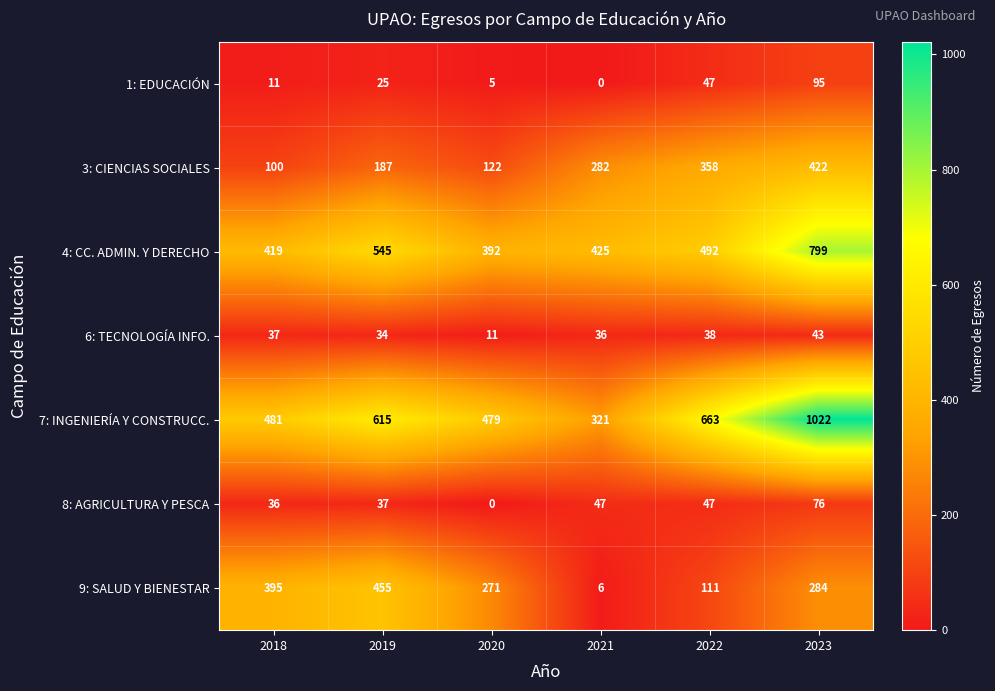

Which category has the highest value across all series?

2023